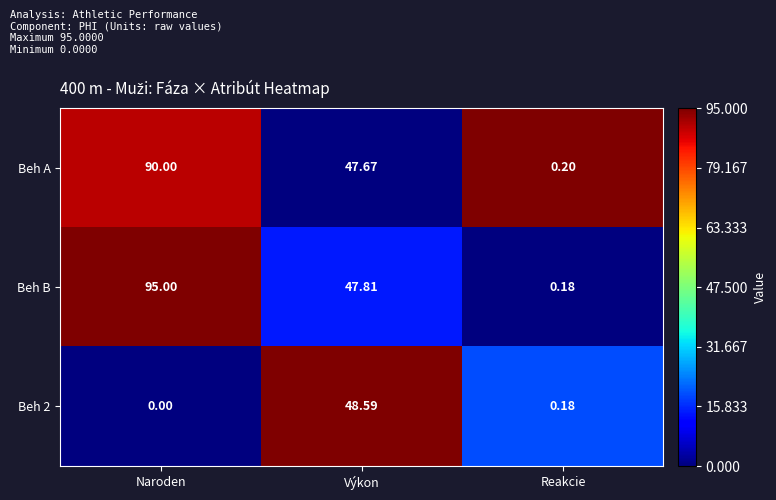

Rank the categories by Beh A value from highest to lowest.

Naroden, Výkon, Reakcie